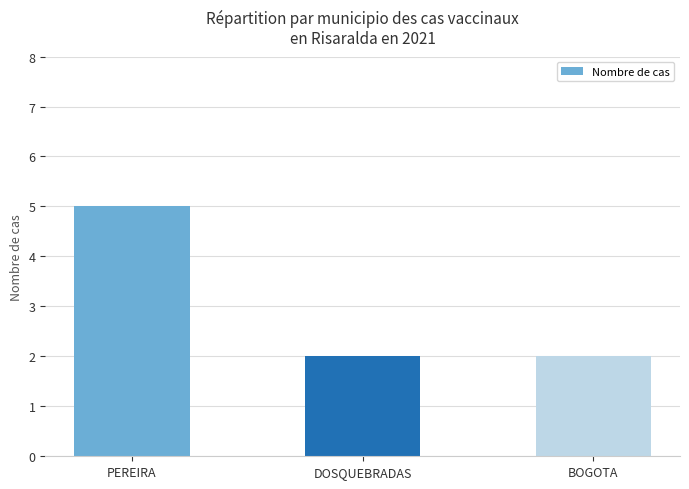

What is the average value?

3